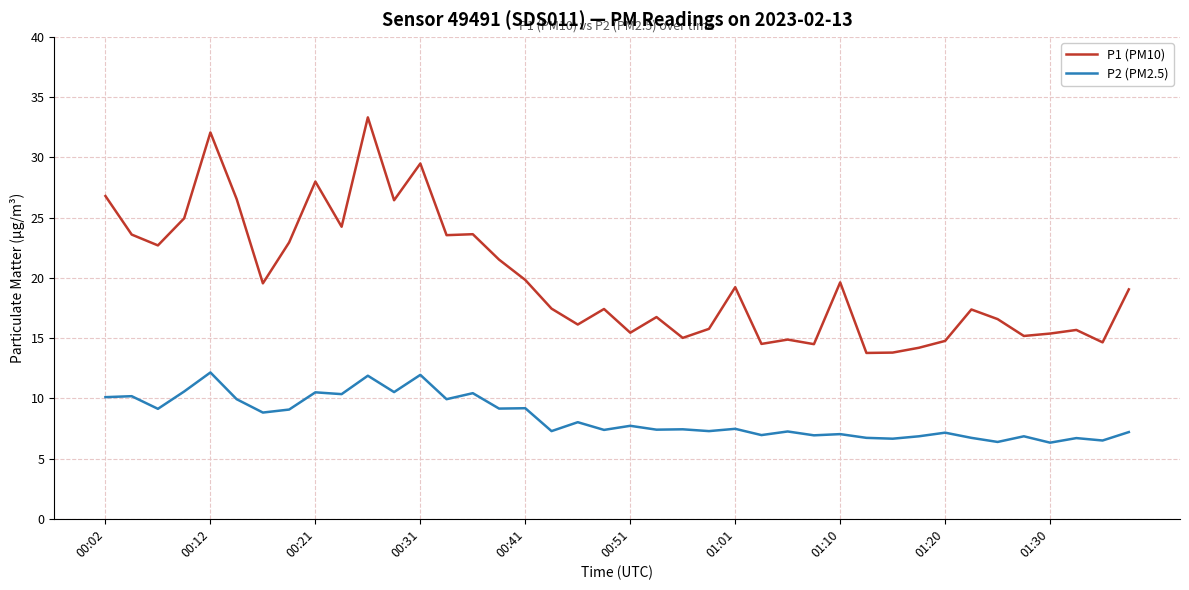

Rank the series by their average value, from highest to lowest.

P1 (PM10), P2 (PM2.5)